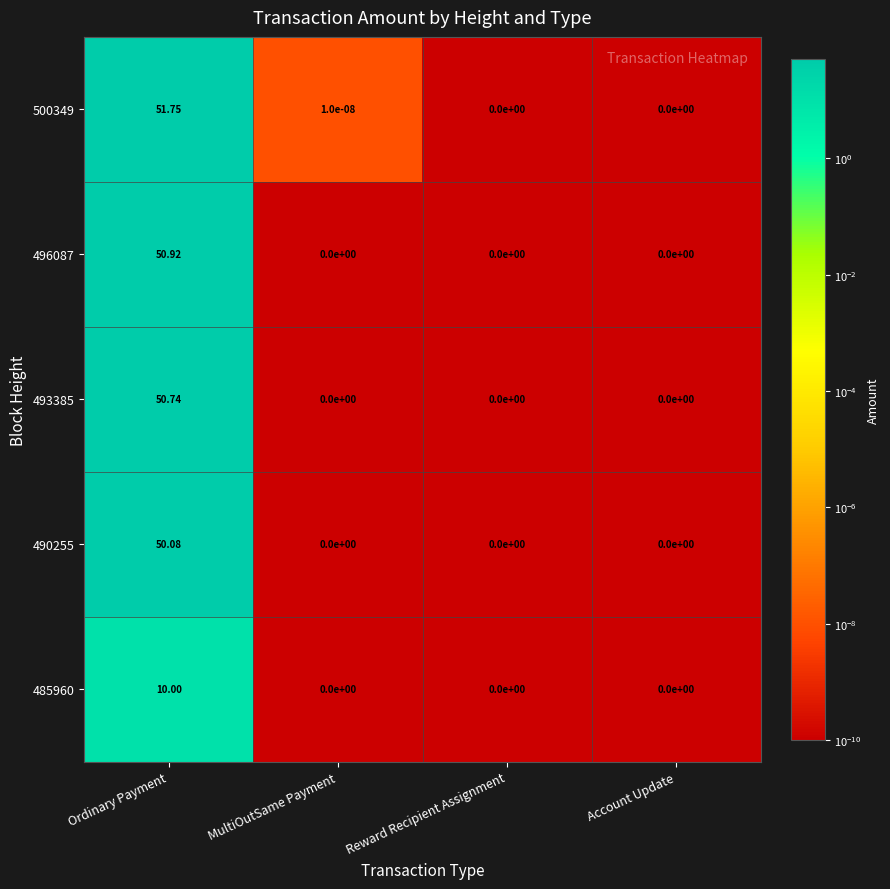

At which category does the chart reach its peak across all series?

Ordinary Payment